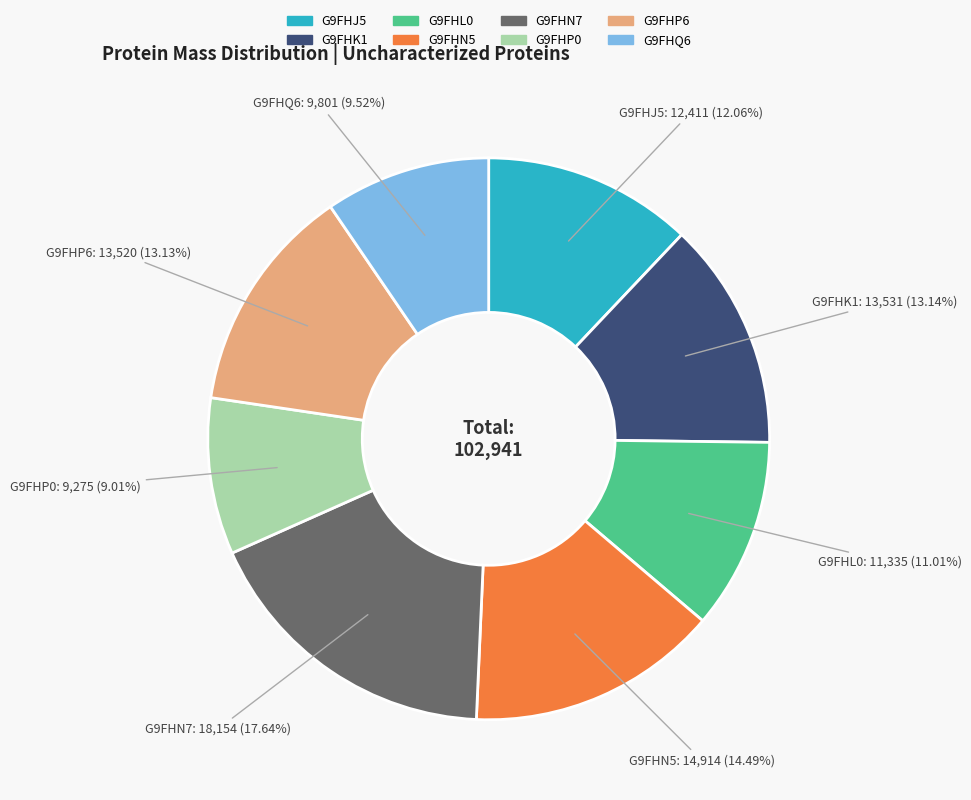

What percentage is the G9FHP6 slice, to the nearest percent?

13%